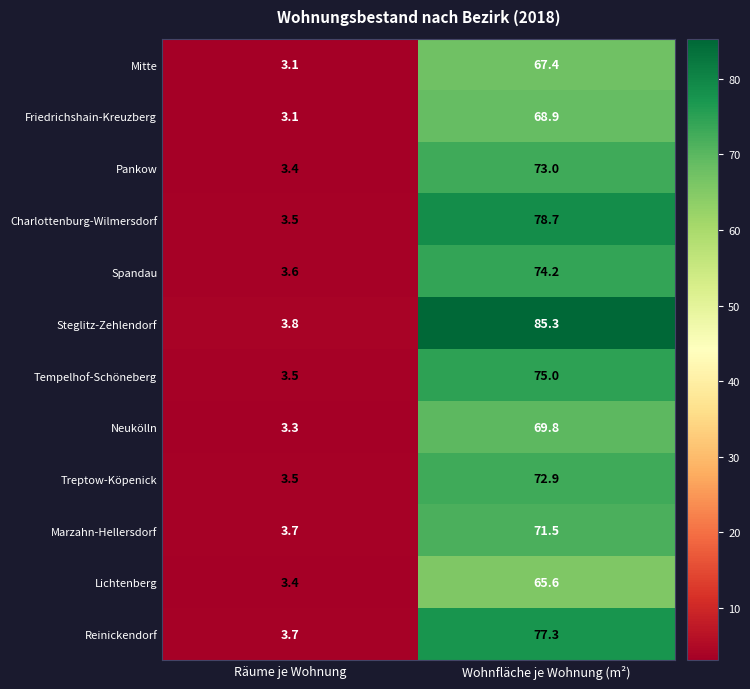

List the series in order of their peak value, lowest first.

Lichtenberg, Mitte, Friedrichshain-Kreuzberg, Neukölln, Marzahn-Hellersdorf, Treptow-Köpenick, Pankow, Spandau, Tempelhof-Schöneberg, Reinickendorf, Charlottenburg-Wilmersdorf, Steglitz-Zehlendorf